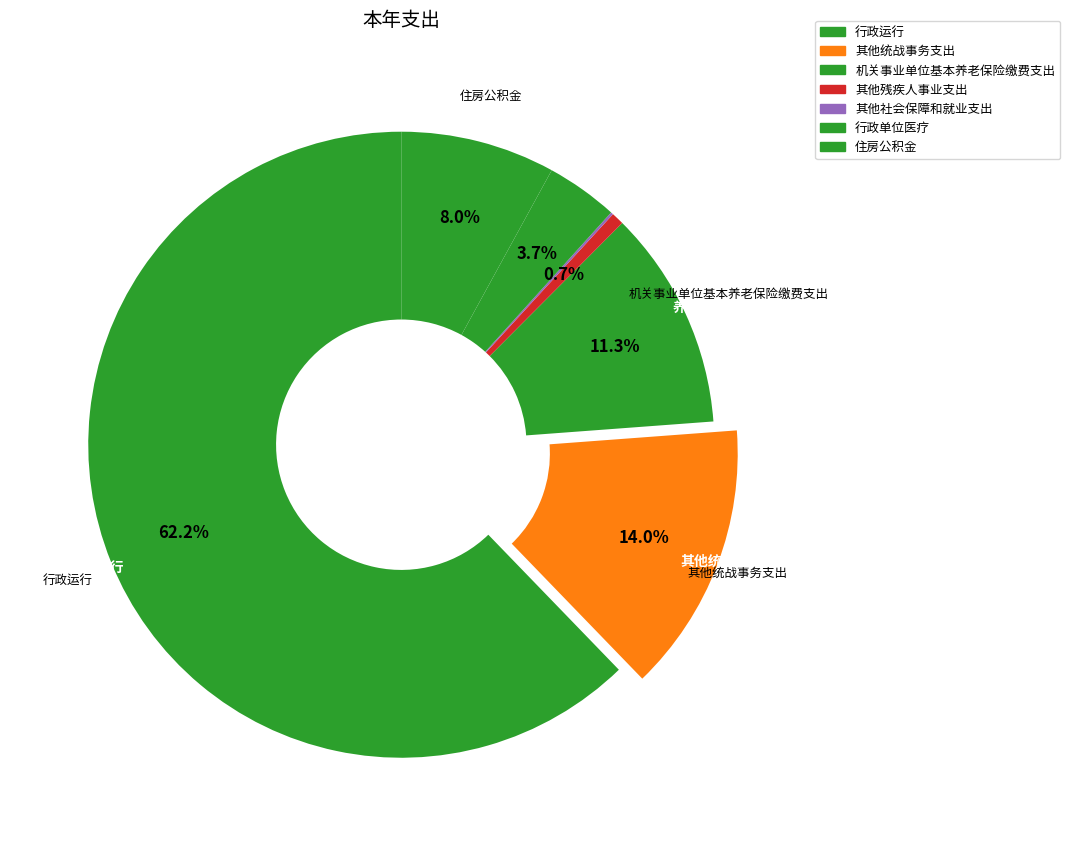

Which slice is the smallest?

其他社会保障和就业支出